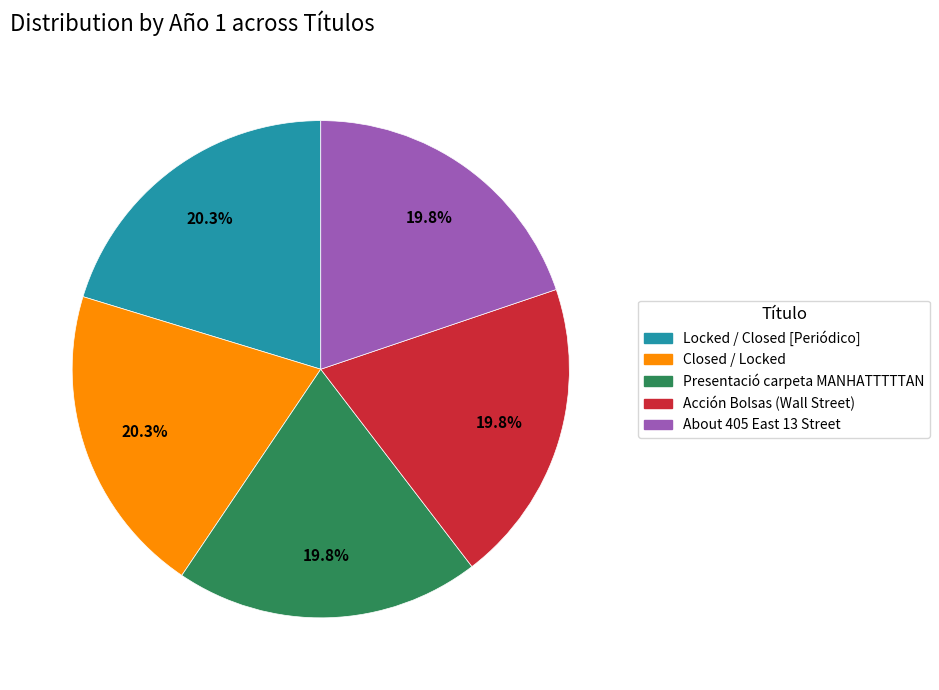

Approximately how many times larger is the value at Locked / Closed [Periódico] compared to Presentació carpeta MANHATTTTTAN?

1.0